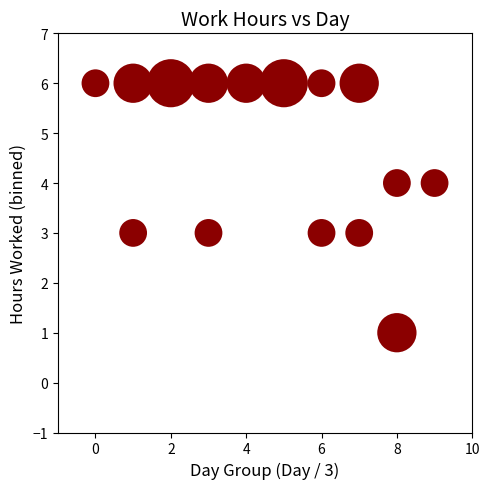

What is the range of Y values (max minus min)?

5